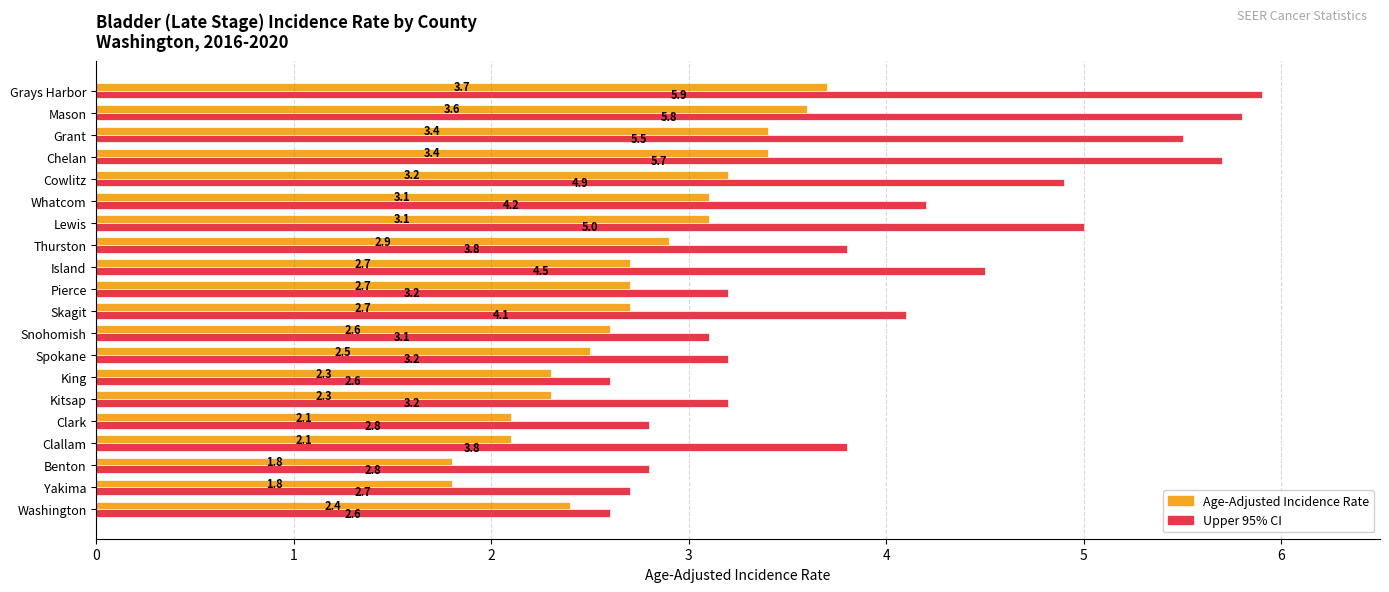

At which category is the sum across all series the highest?

Grays Harbor